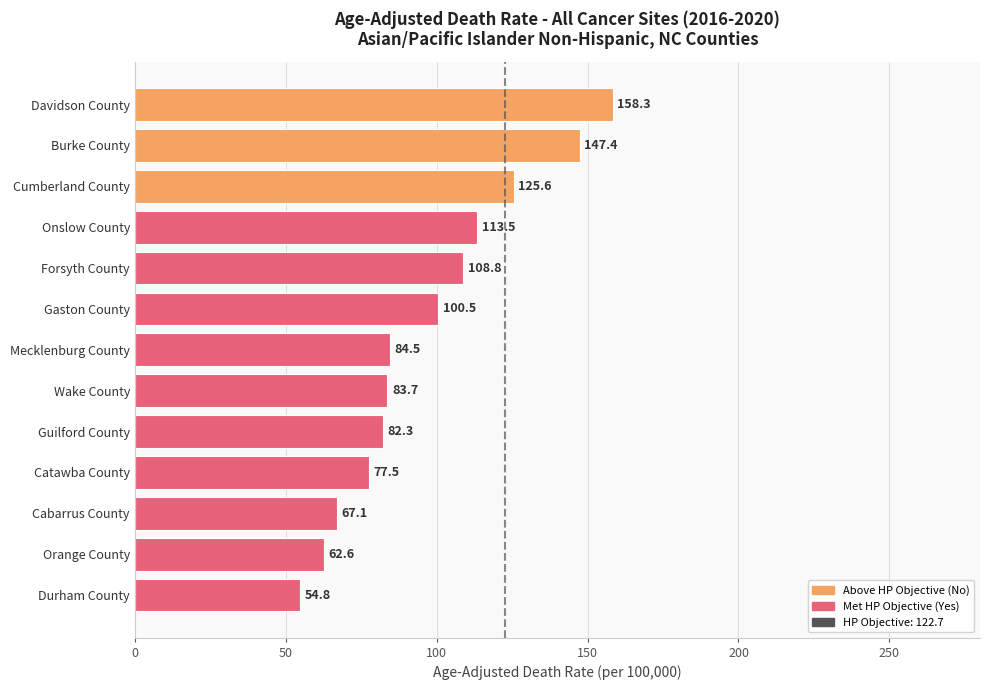

Reading bottom to top, list all the values displayed in this chart.

Durham County=54.8	Orange County=62.6	Cabarrus County=67.1	Catawba County=77.5	Guilford County=82.3	Wake County=83.7	Mecklenburg County=84.5	Gaston County=100.5	Forsyth County=108.8	Onslow County=113.5	Cumberland County=125.6	Burke County=147.4	Davidson County=158.3